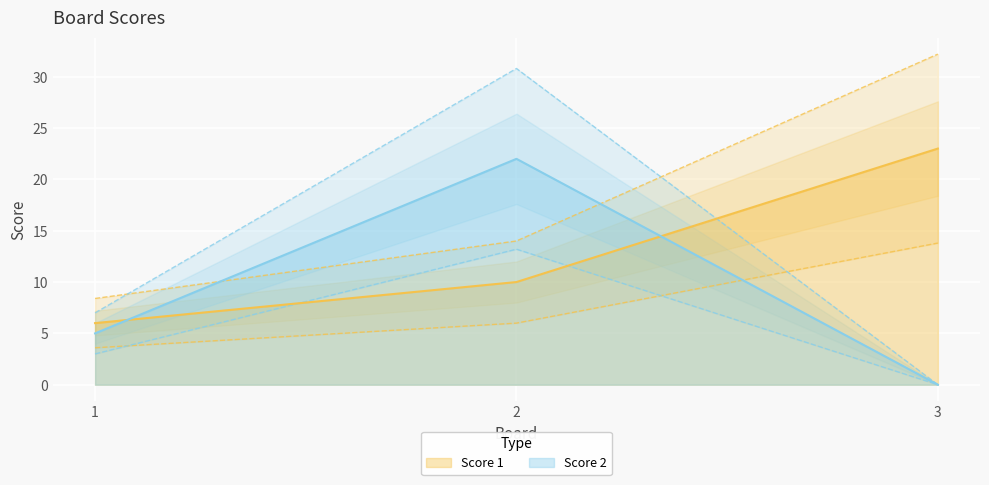

What is the difference between the maximum and minimum values in the Score 2 series?

22